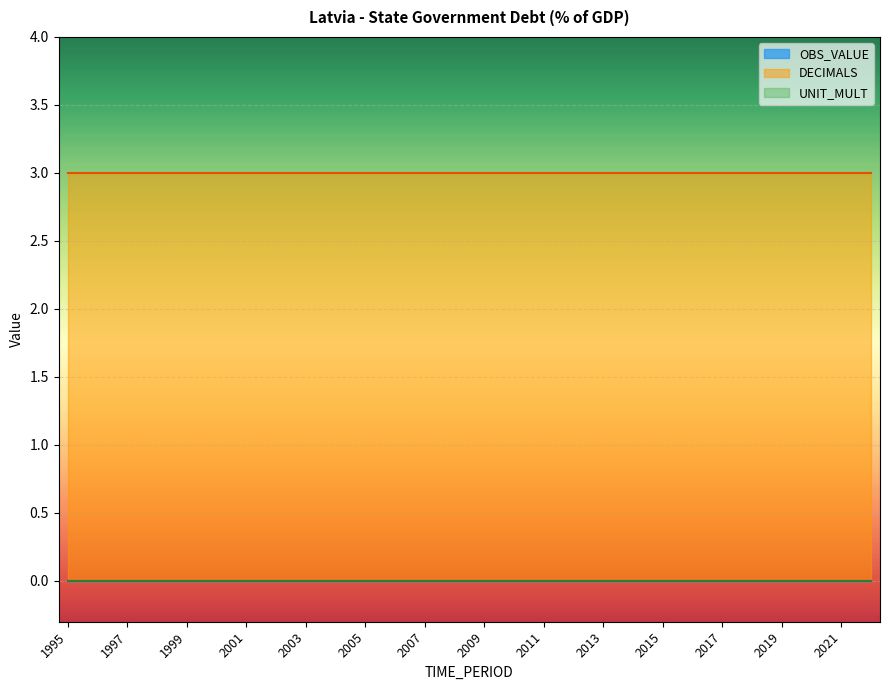

How many data points does each series have?

28